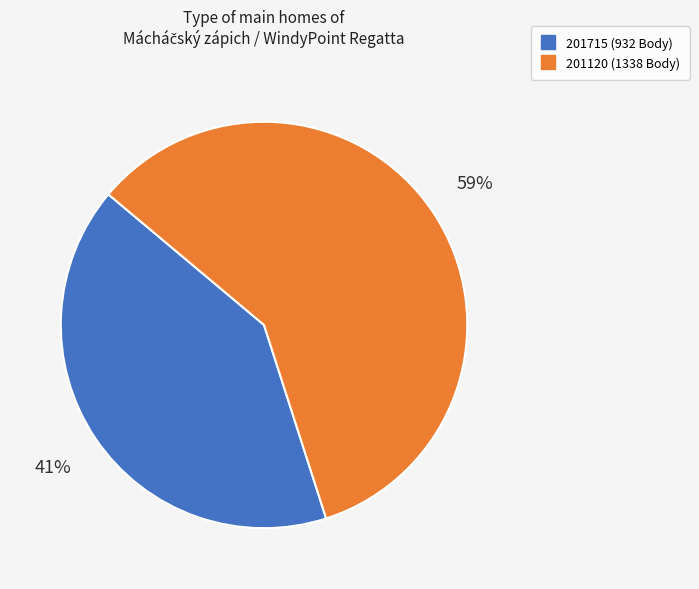

What is the largest slice in the pie chart?

201120